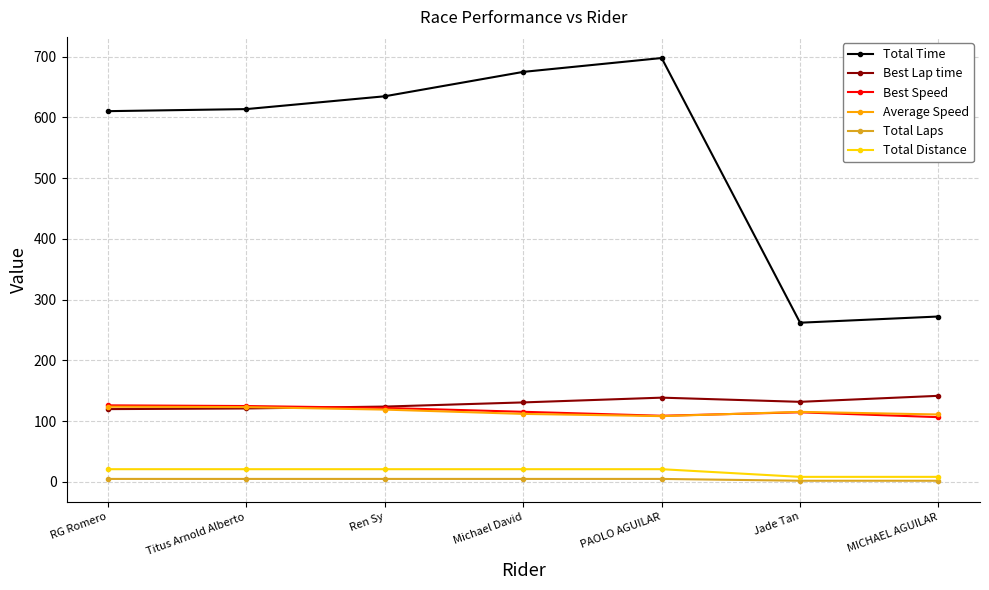

Is it true that Best Speed equals 106.6 at MICHAEL AGUILAR?

True